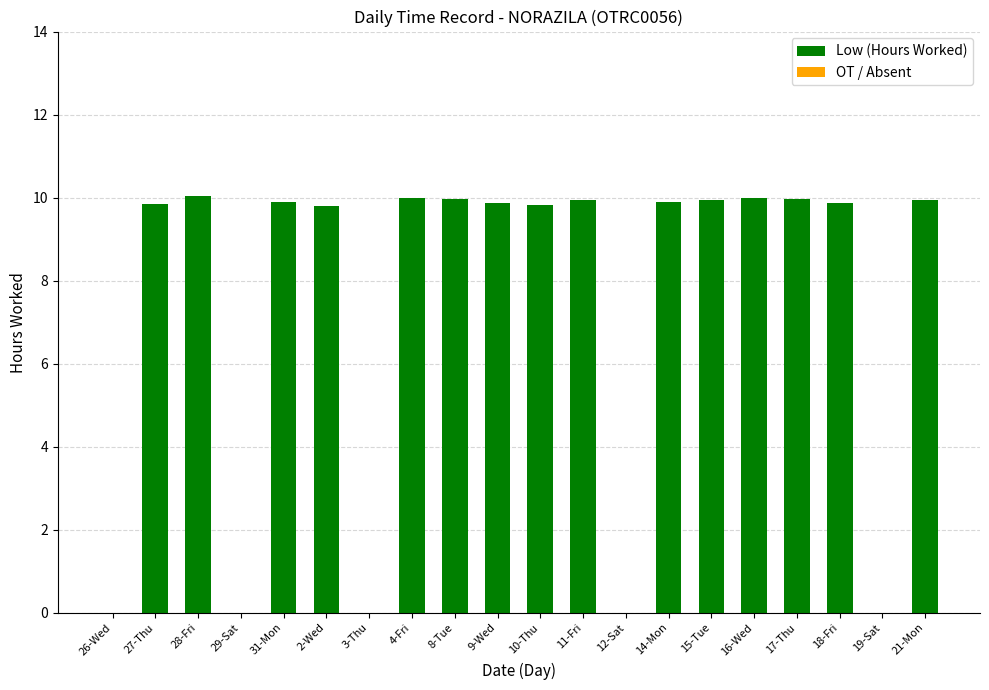

Which has a higher value, 8-Tue or 12-Sat?

8-Tue